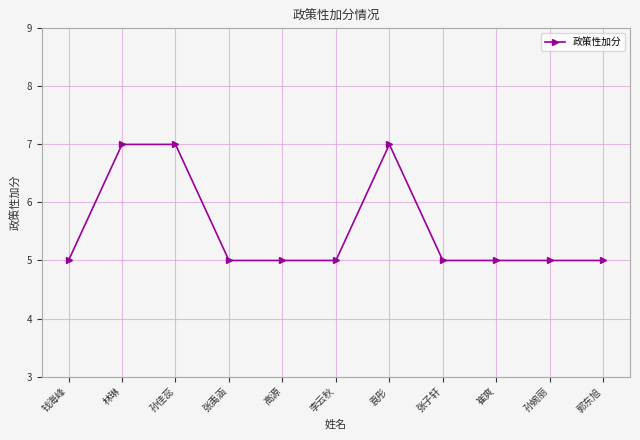

Reading left to right, transcribe all the data shown in this chart.

钱海峰=5	林琳=7	孙佳蕊=7	张禹涵=5	高源=5	李云秋=5	袁彤=7	张子轩=5	崔爽=5	孙婉丽=5	郭东旭=5